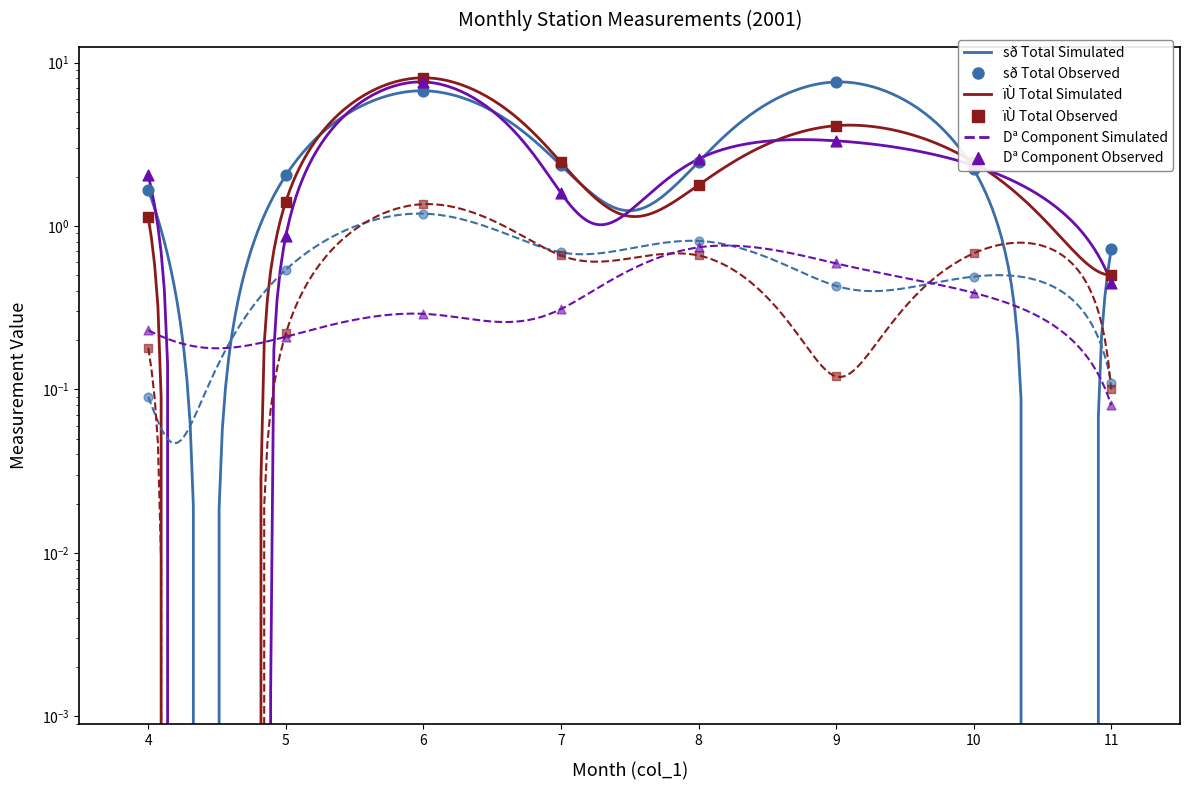

At how many categories does at least one series exceed 2?

7